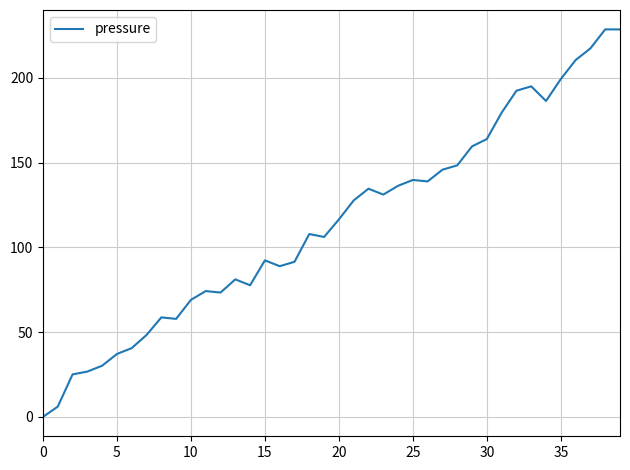

What is the maximum value shown in the chart?

228.7